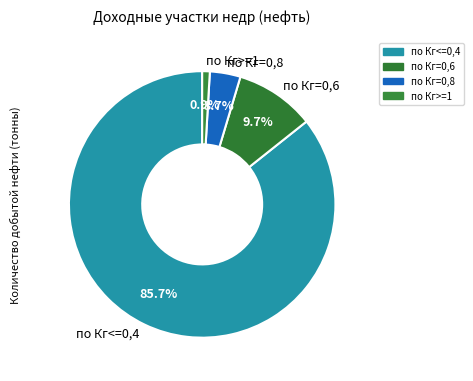

Which slice represents more than half of the pie?

по Кг<=0,4